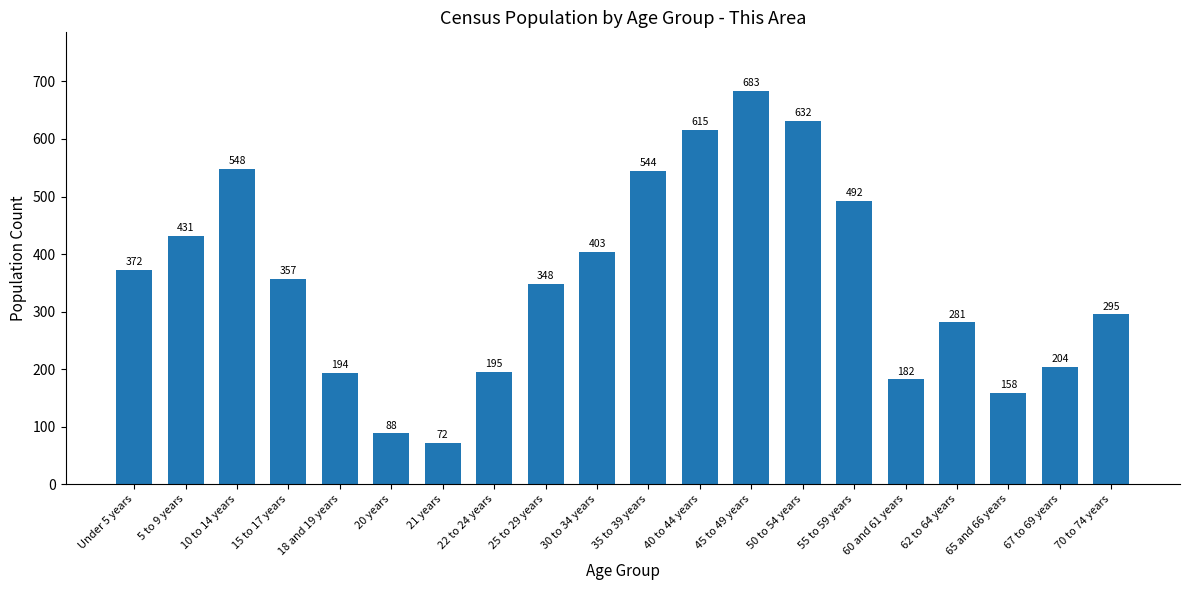

What value does the data have at 70 to 74 years, to the nearest 50?

300